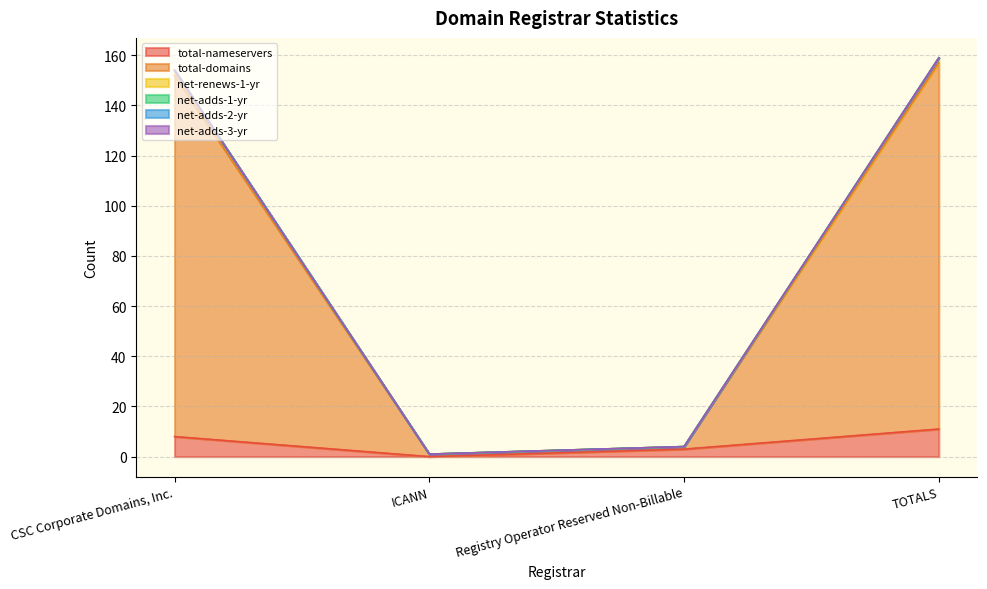

How many data points does each series have?

4